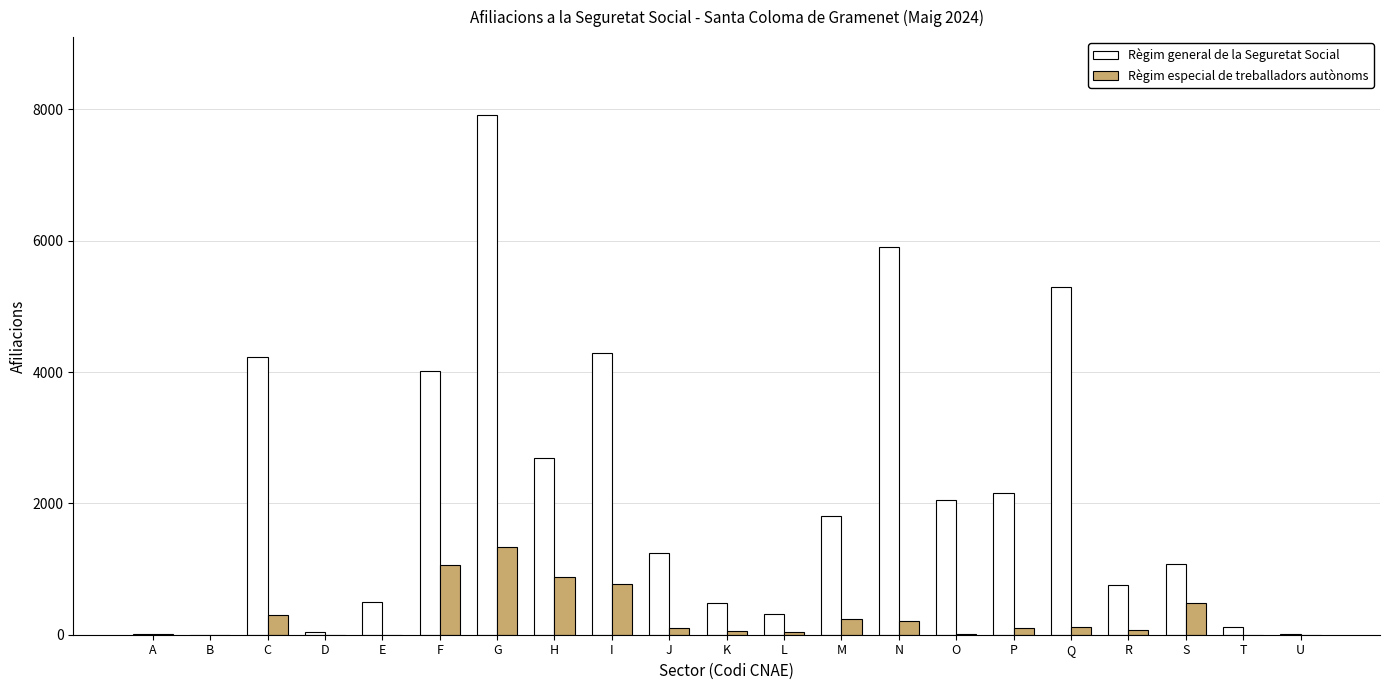

How many groups of bars are there?

21